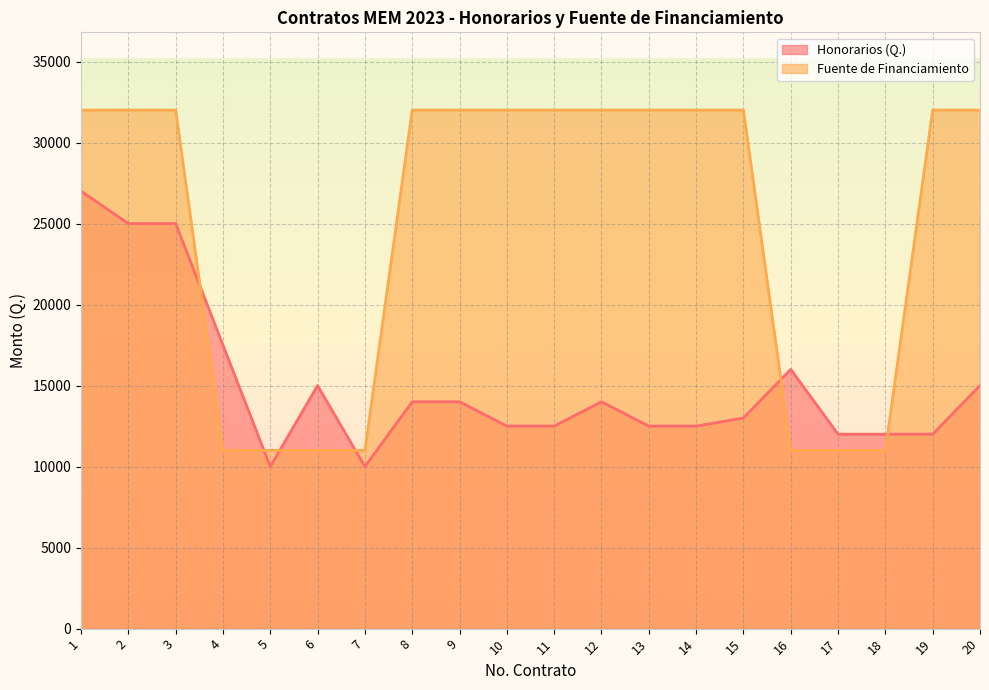

What are all the series names shown in the legend?

Honorarios (Q.), Fuente de Financiamiento